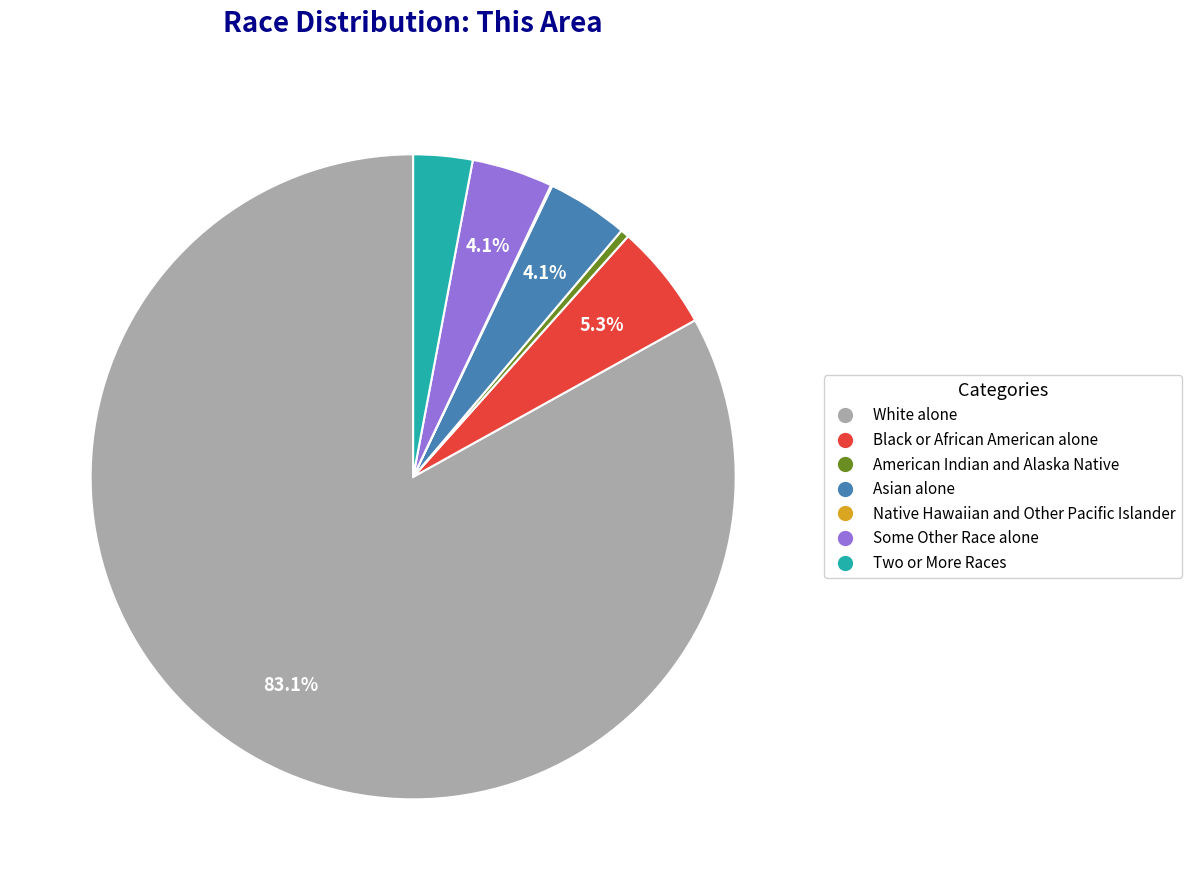

Which category has the biggest portion of the pie?

White alone